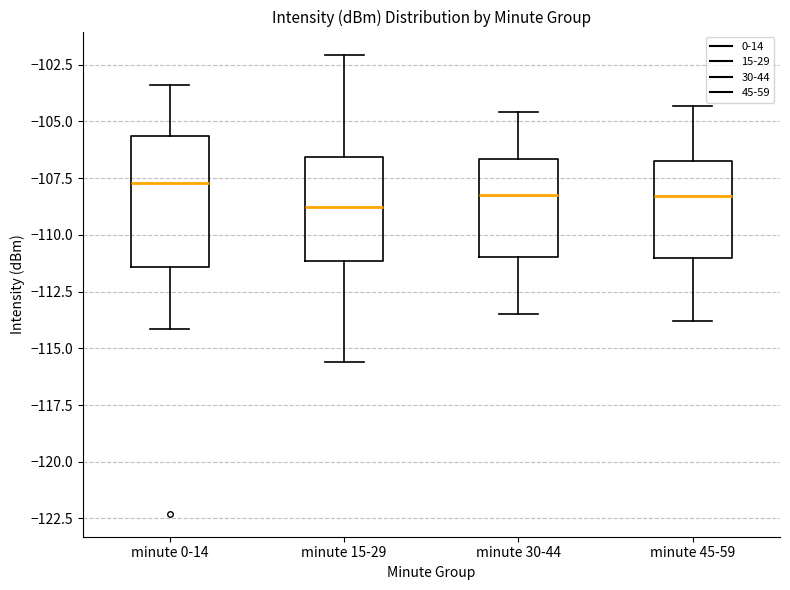

Reading left to right, read every box against the y-axis: the position of its median line, the range the box covers, and the ends of its whiskers. The values are not printed on the chart, so give them approximately, as read against the axis.

minute 0-14: median -107.5, box -111.5 to -105.5, whiskers -114.0 to -103.5
minute 15-29: median -109.0, box -111.0 to -106.5, whiskers -115.5 to -102.0
minute 30-44: median -108.0, box -111.0 to -106.5, whiskers -113.5 to -104.5
minute 45-59: median -108.5, box -111.0 to -106.5, whiskers -114.0 to -104.5